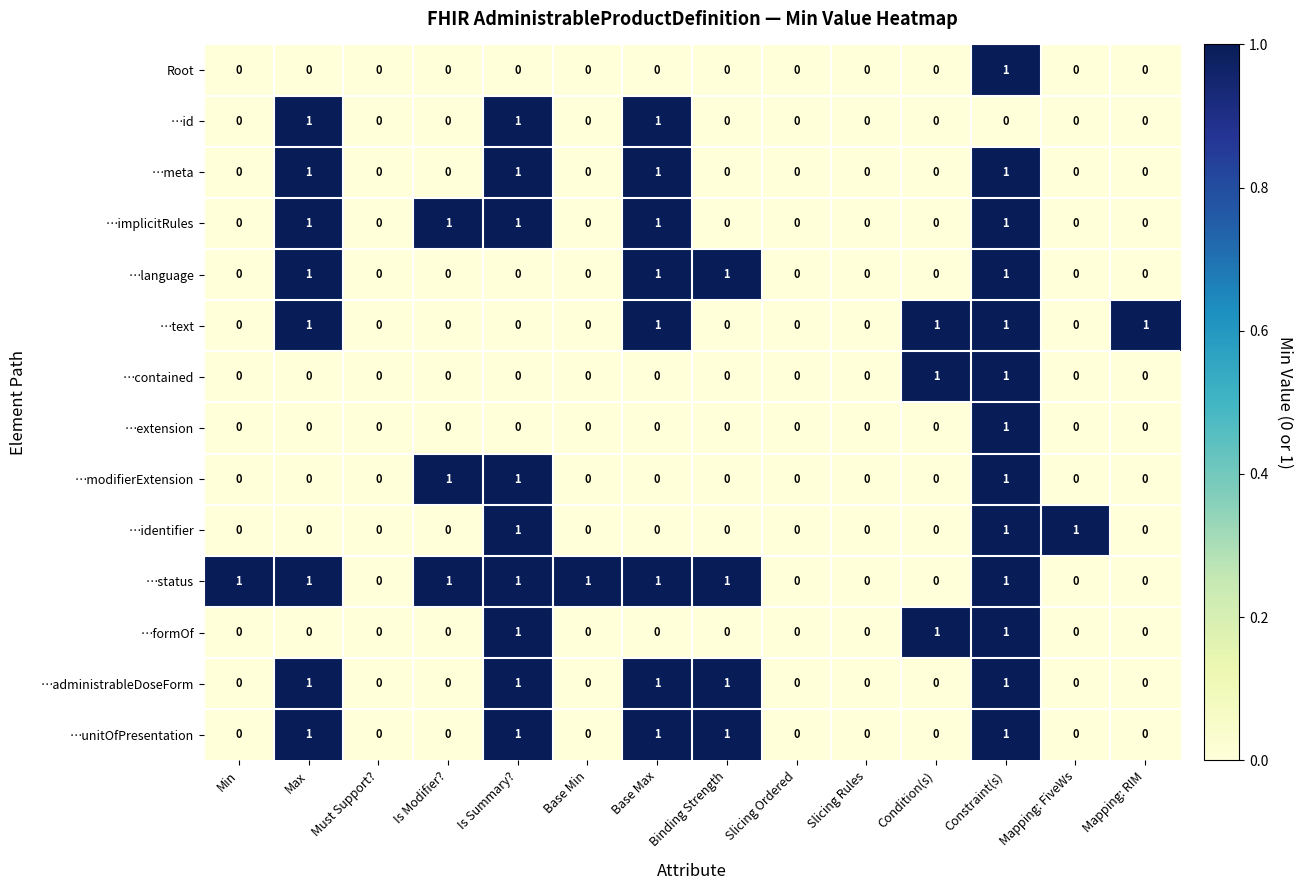

At which category is the sum across all series the highest?

Constraint(s)